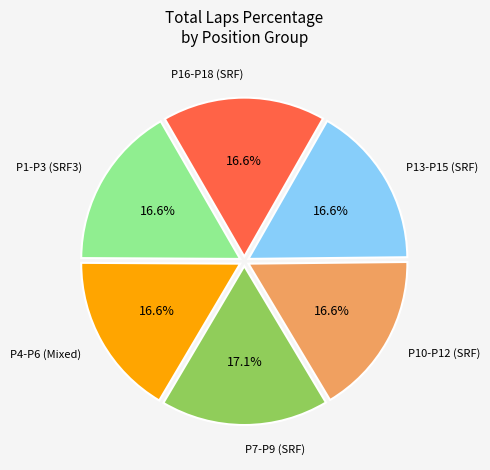

Does any single category account for the majority?

No